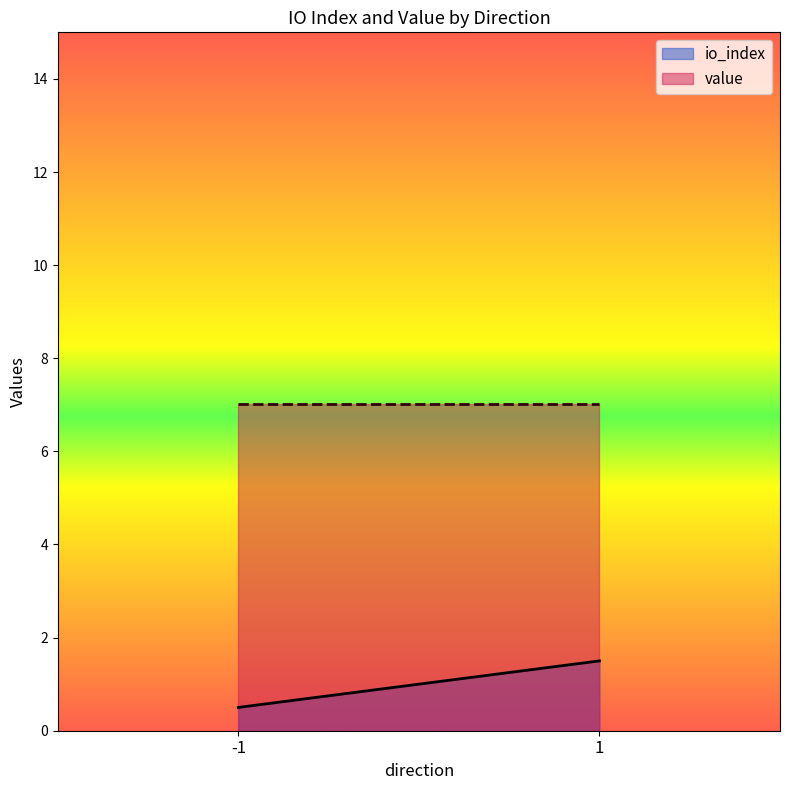

List the series in order of their overall mean, highest first.

value, io_index